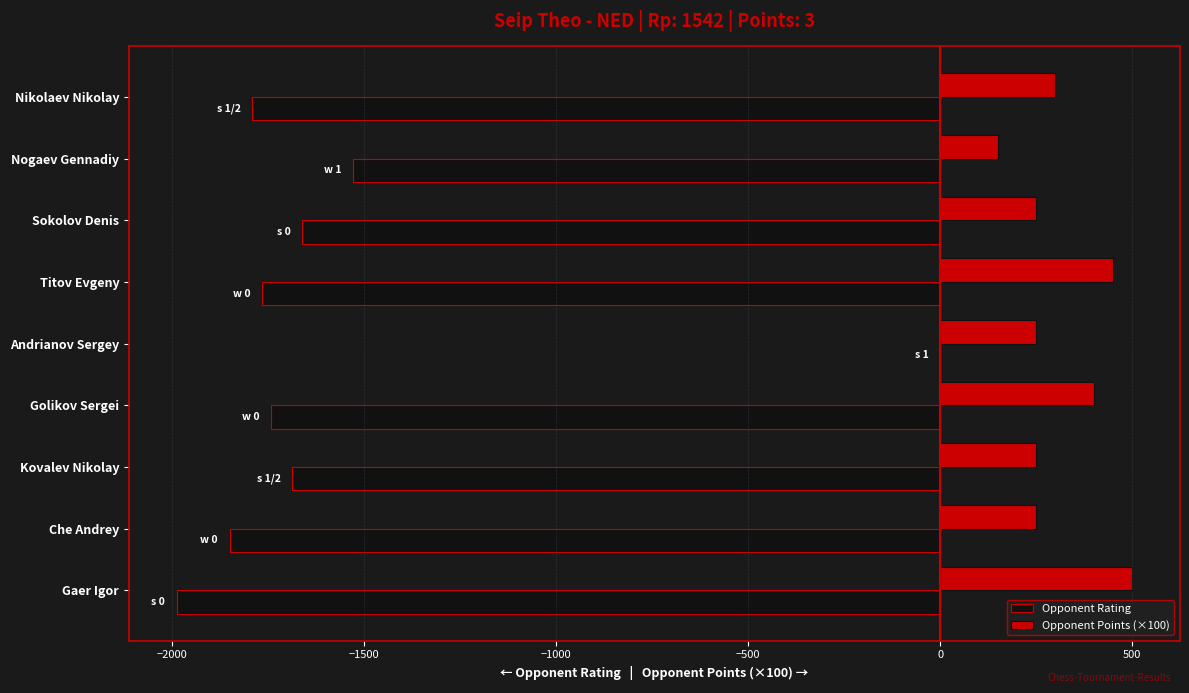

How many categories are shown in the chart?

9